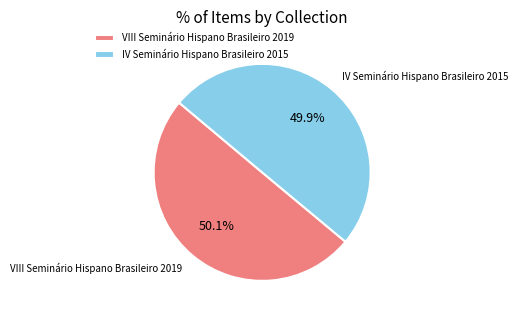

Is there a majority slice in this chart?

Yes